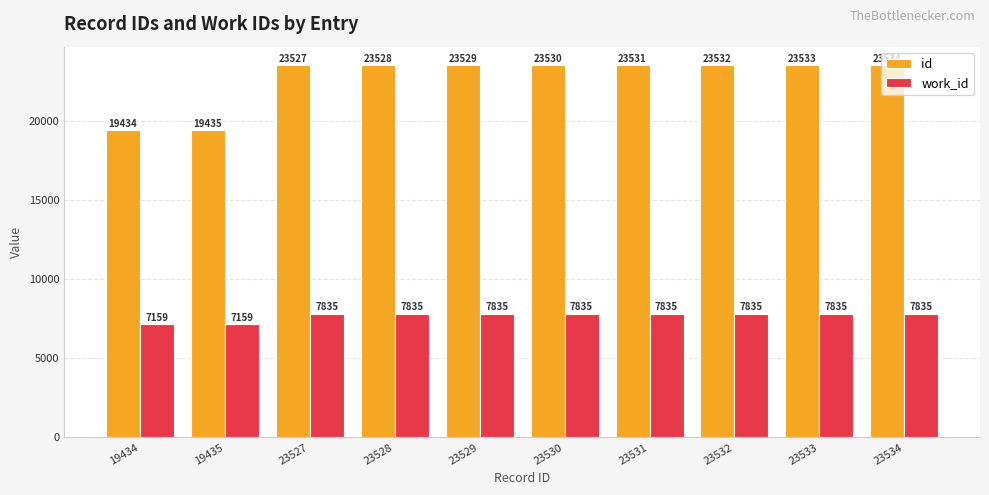

The id series shows 9563 at 23528. True or false?

False